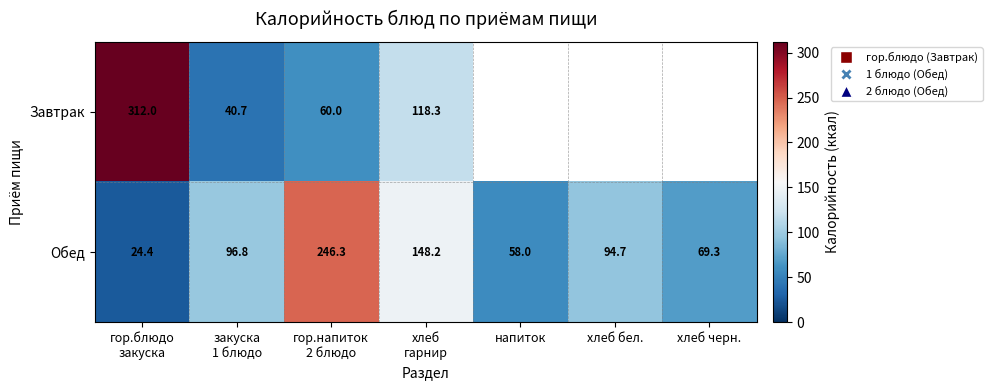

What is the sum of the Обед values at хлеб черн. and напиток?

127.3